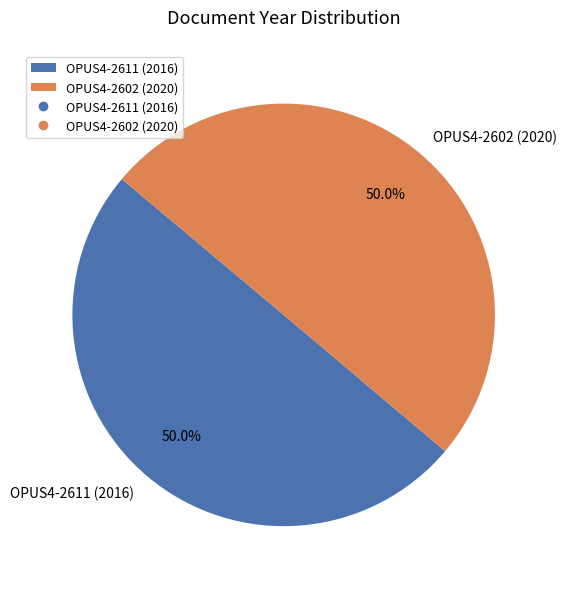

What is the ratio of the value at OPUS4-2611 (2016) to the value at OPUS4-2602 (2020)?

1.0